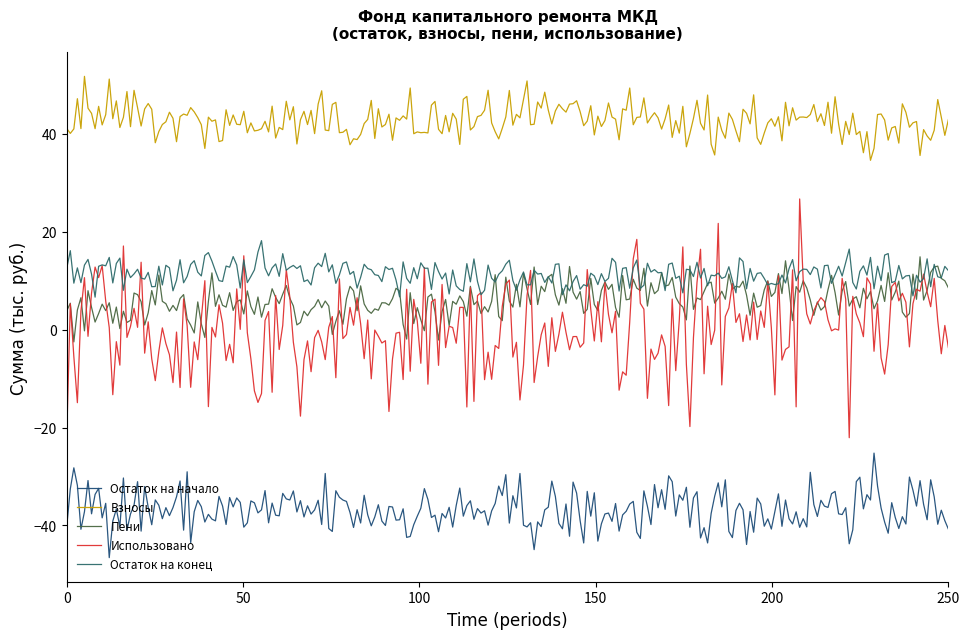

How many lines are shown in the chart?

5